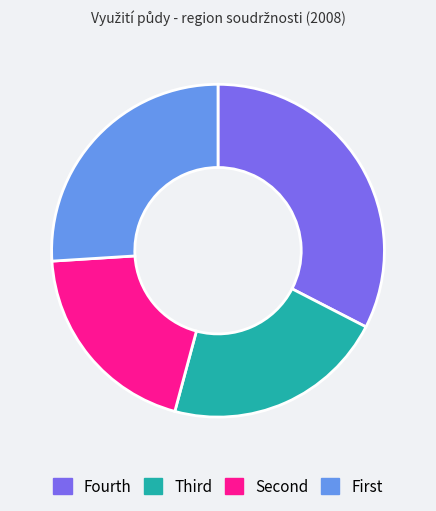

Is there any slice that represents more than half of the pie?

No